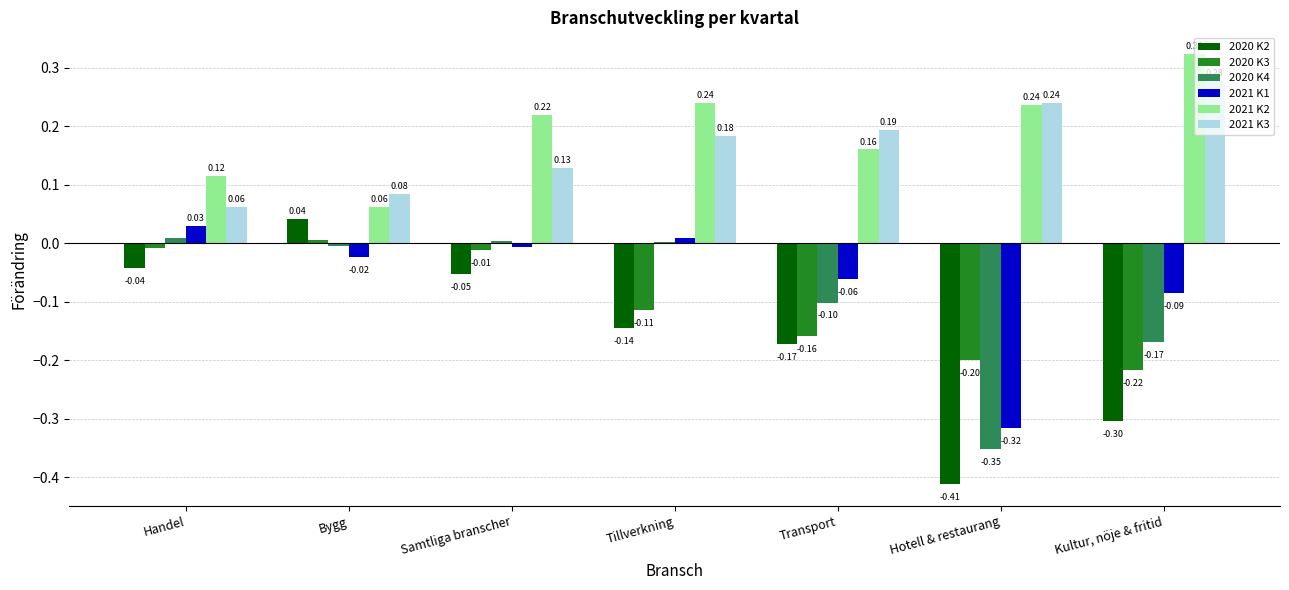

At which label does 2021 K1 reach its peak?

Handel